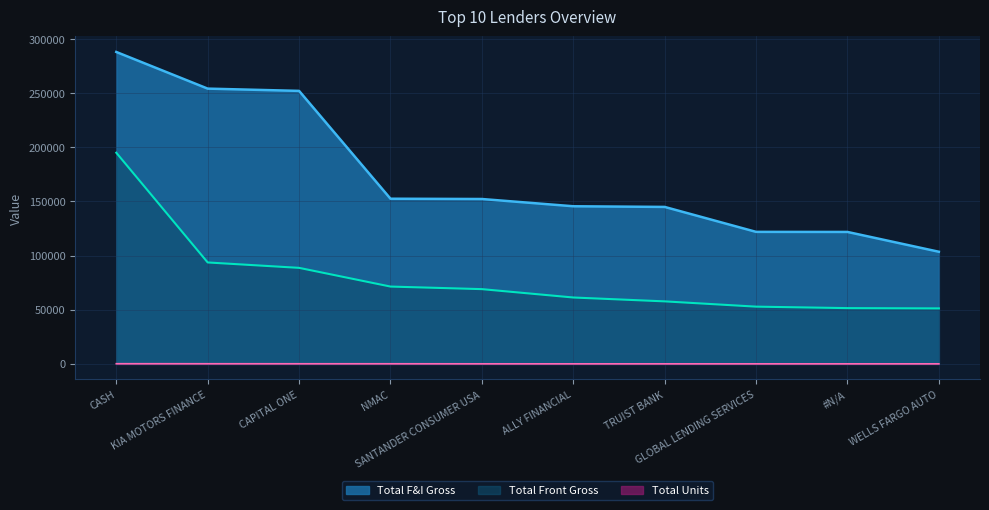

What is the maximum value shown in the chart?

288019.5